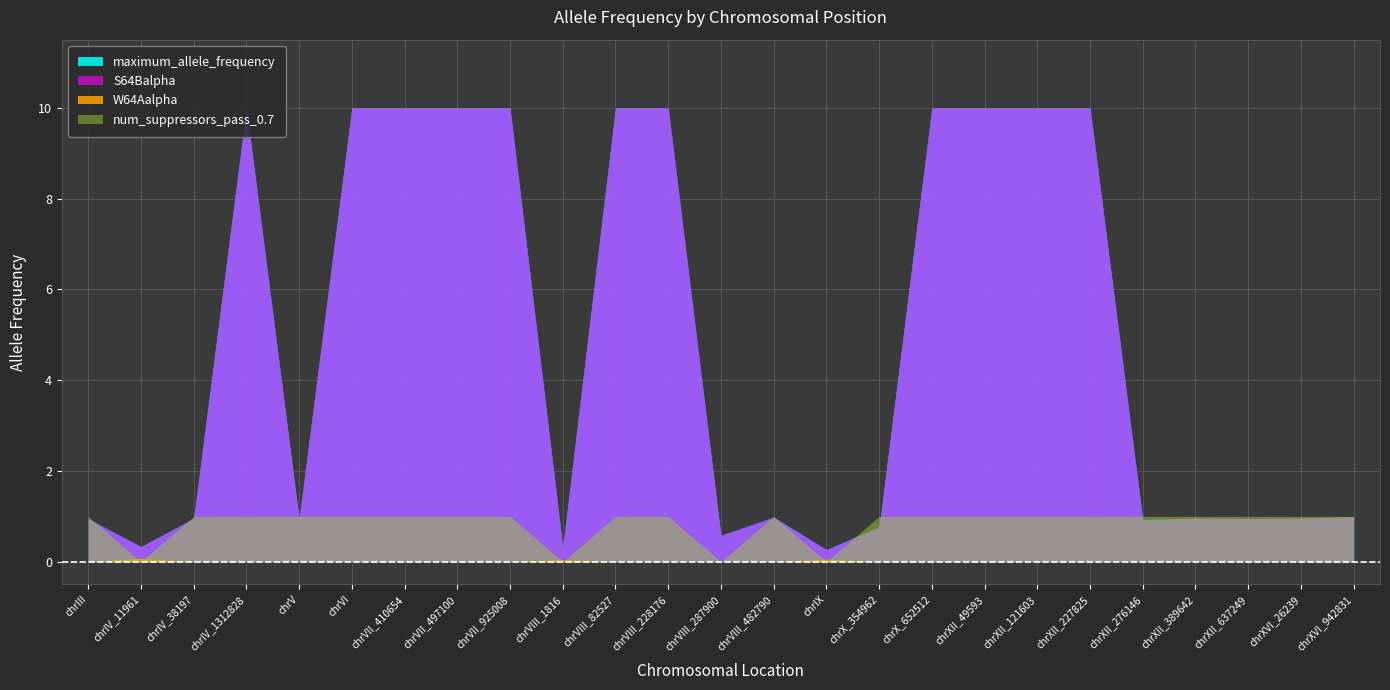

What is the sum of all S64Balpha values?

120.9